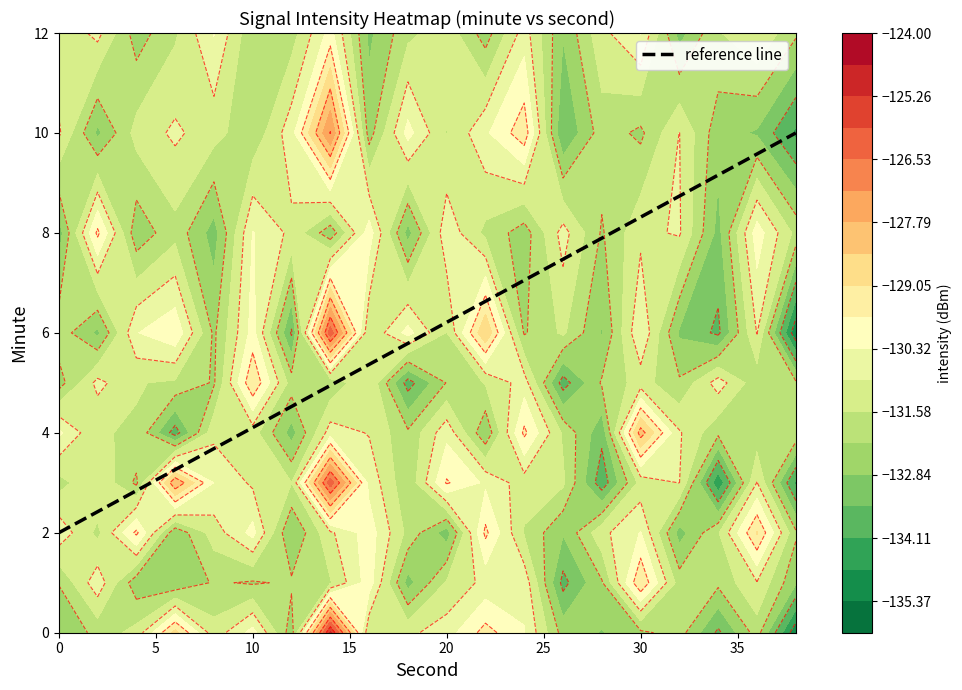

Where does the reference line series first go above 6?

20